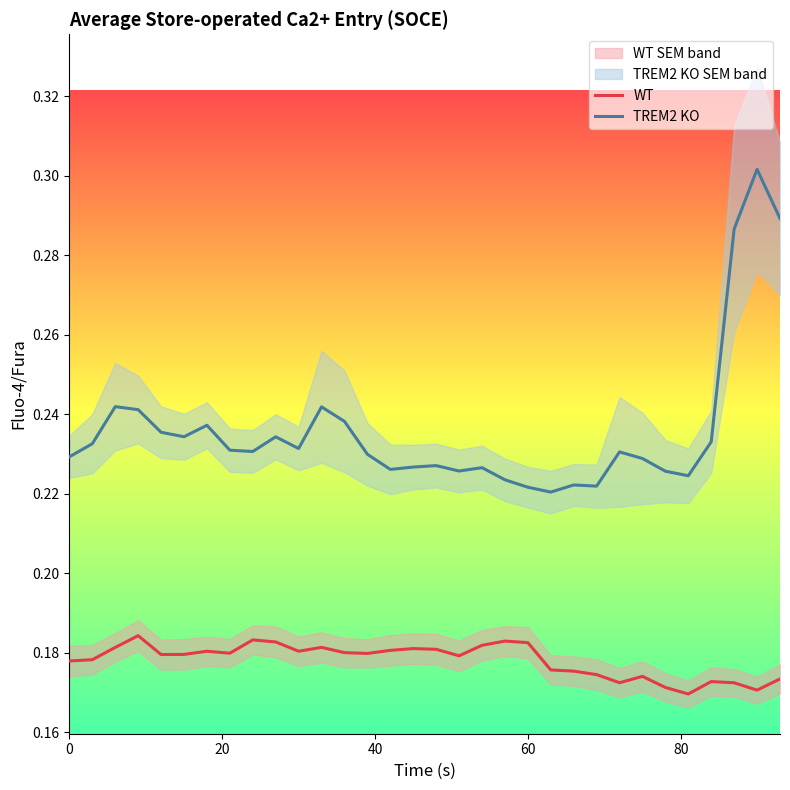

True or false: TREM2 KO has more than 1 interior local peaks.

True